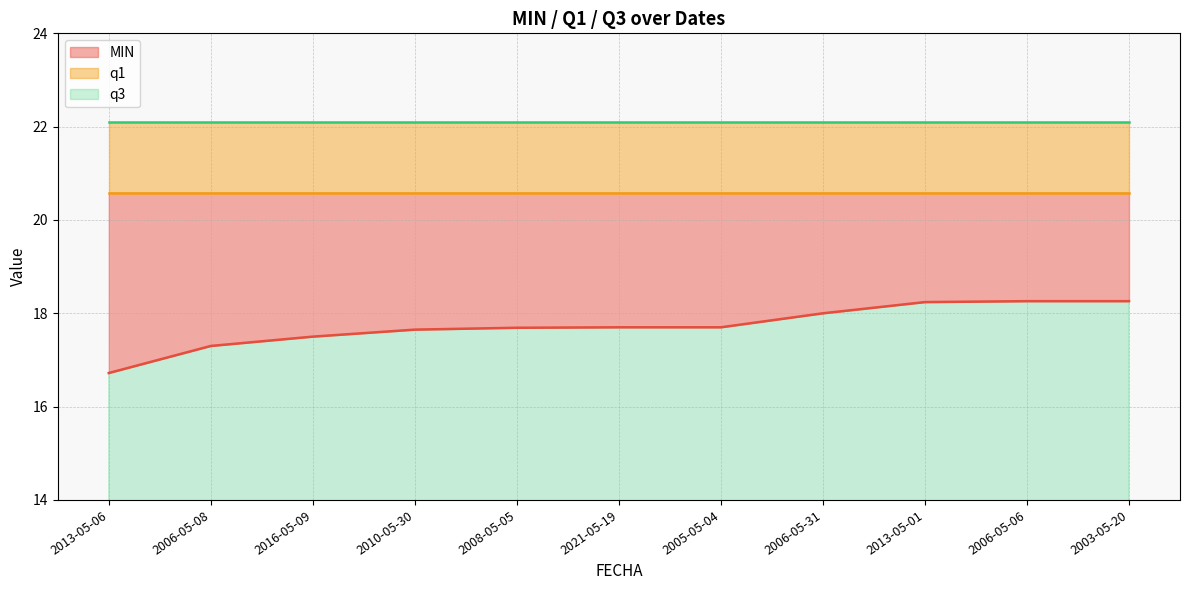

True or false: q1 and MIN cross at least once.

False